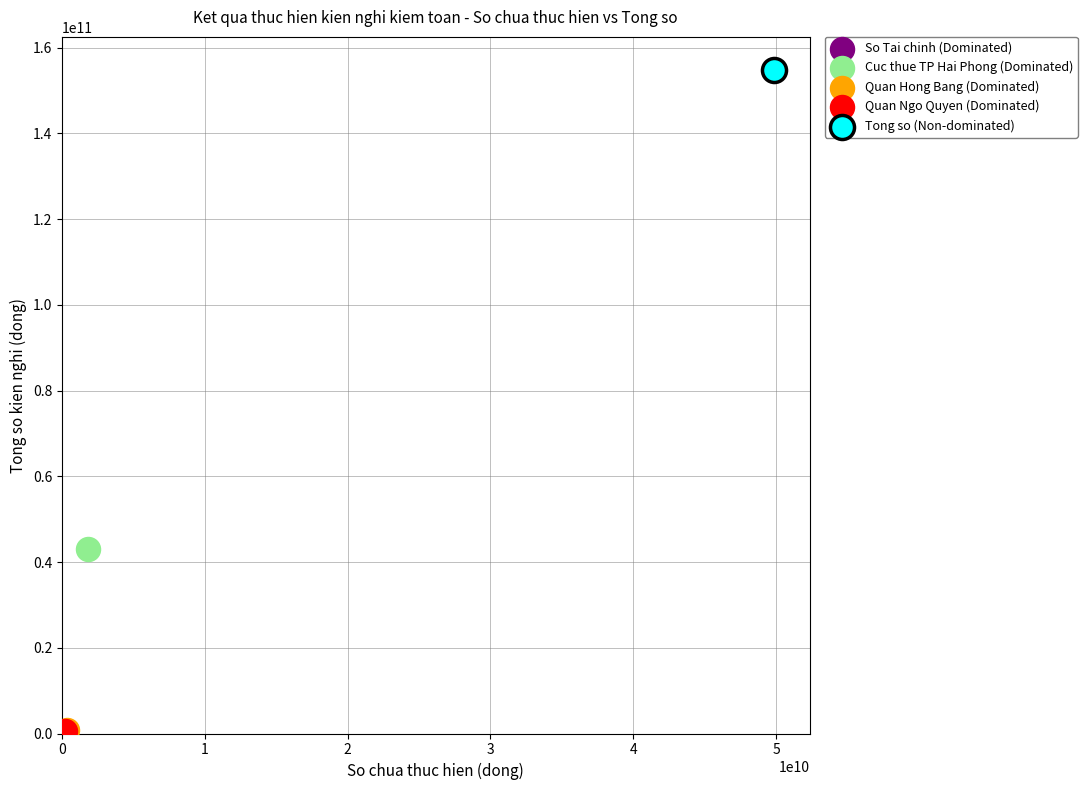

What are all the series names shown in the legend?

So Tai chinh (Dominated), Cuc thue TP Hai Phong (Dominated), Quan Hong Bang (Dominated), Quan Ngo Quyen (Dominated), Tong so (Non-dominated)